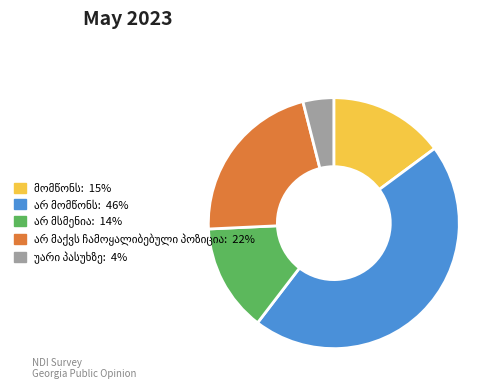

Count the number of slices in the pie.

5